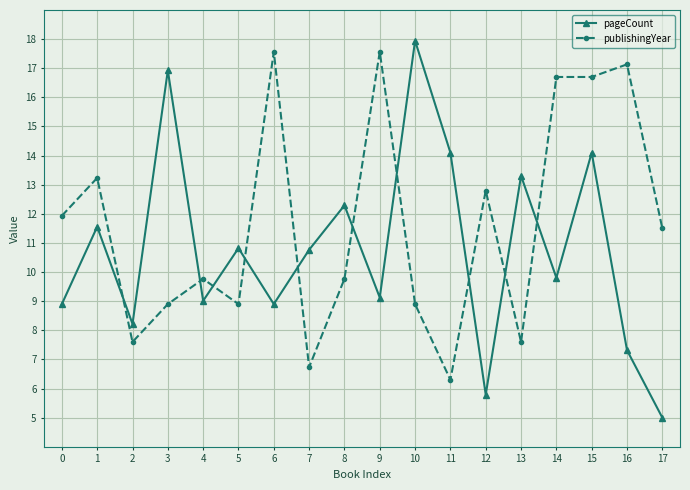

How many lines are shown in the chart?

2